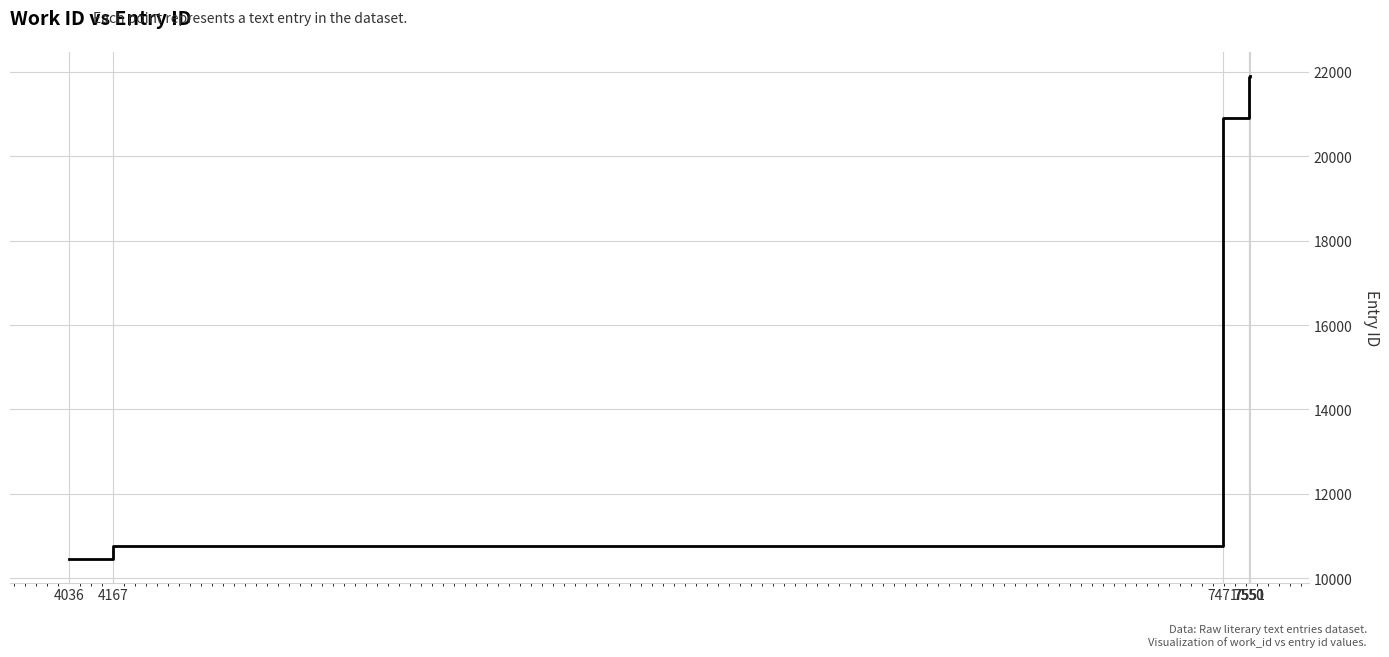

The value at 7551 is 9388. True or false?

False